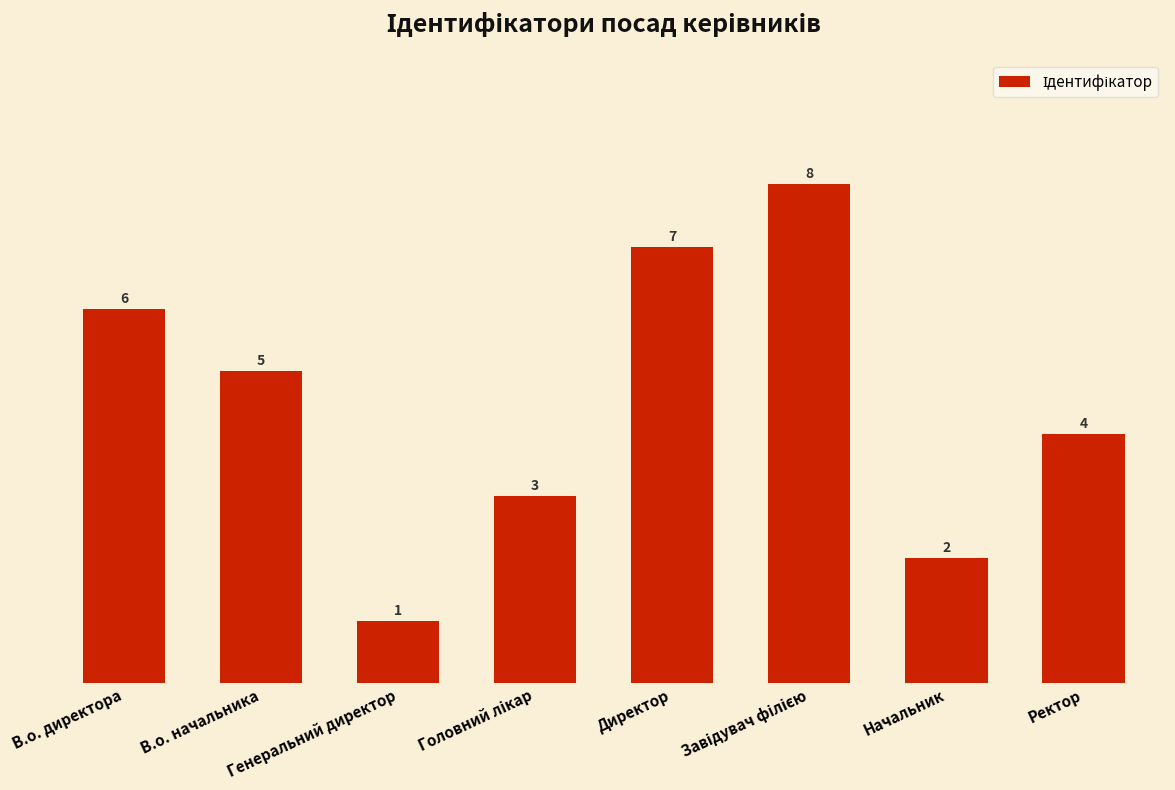

What is the ratio of the value at В.о. начальника to the value at В.о. директора?

0.8